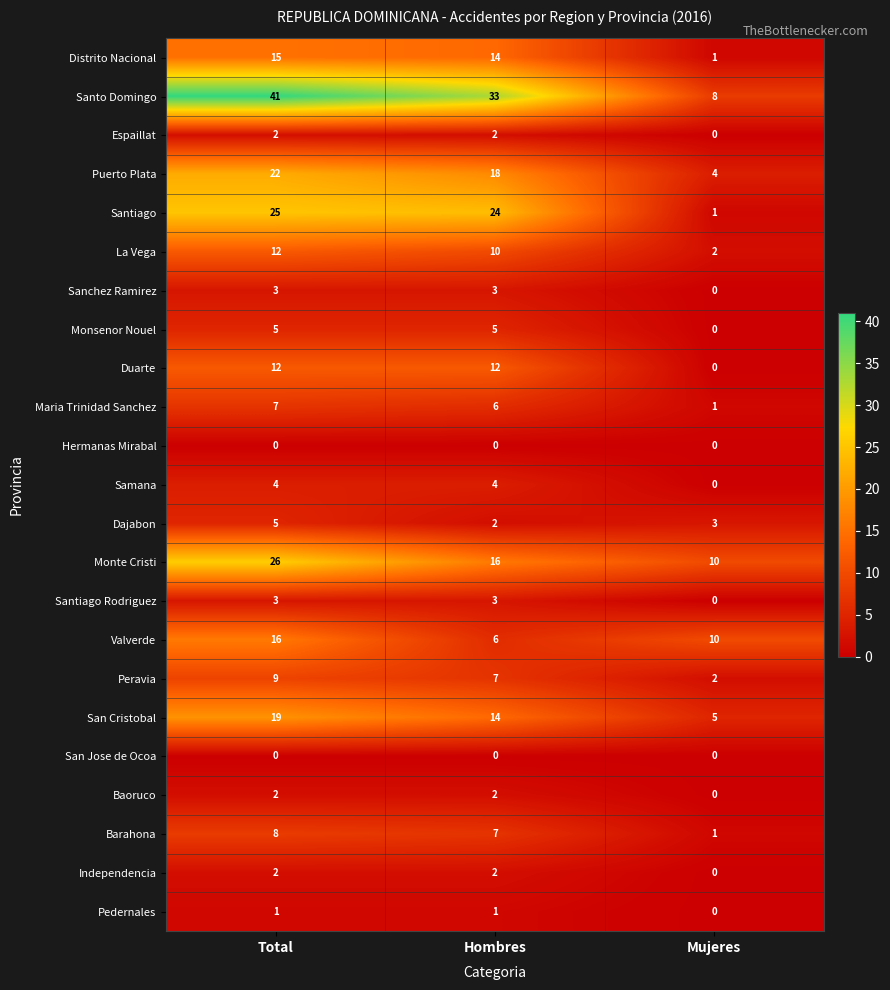

Is it true that Santiago equals 35 at Hombres?

False